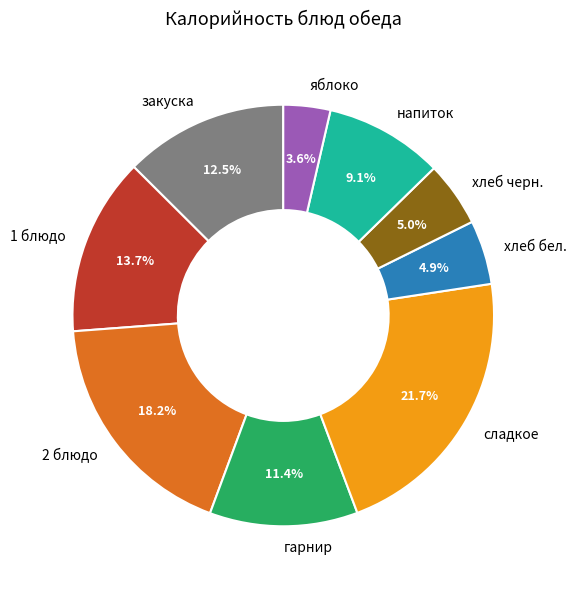

How many slices are in this pie chart?

9